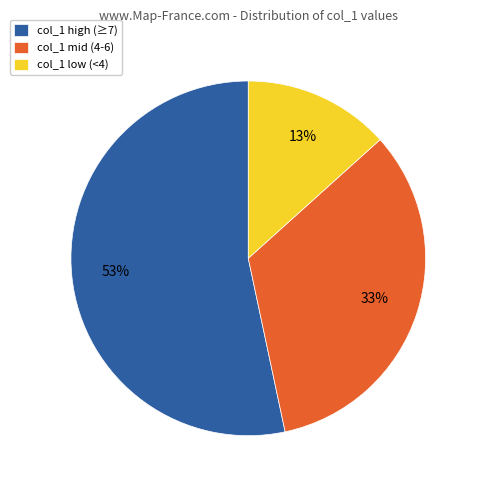

Is it true that col_1 high (≥7) is 53% of the pie?

True